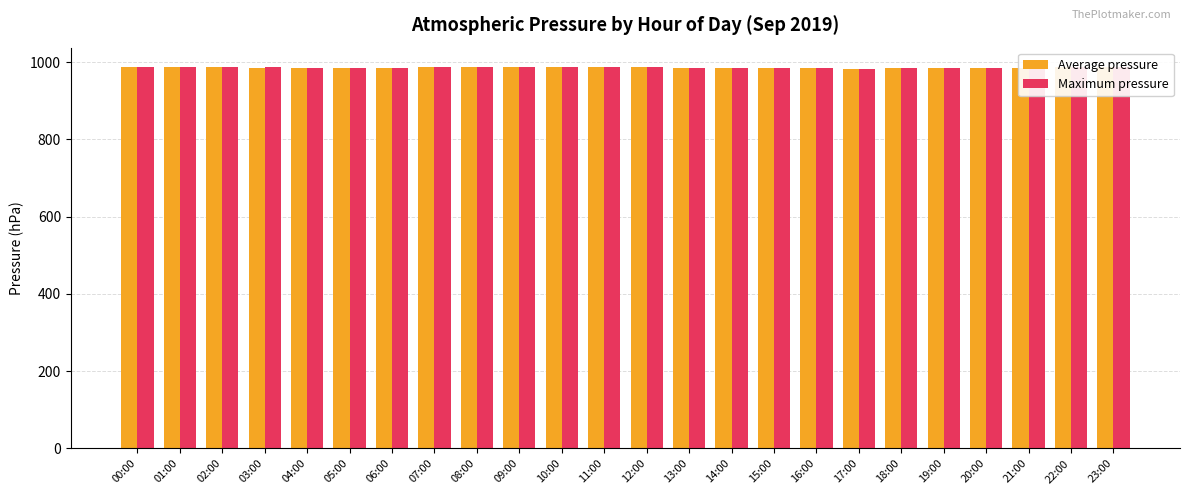

What is the sum of all Average pressure values?

23656.3